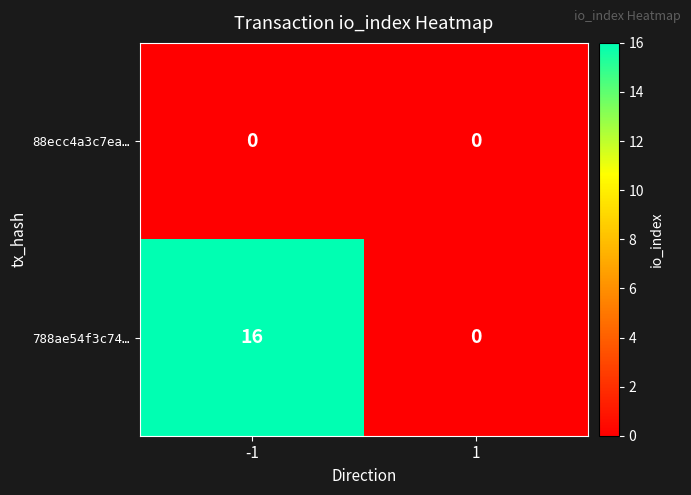

Rank the series by their maximum value, from lowest to highest.

88ecc4a3c7ea…, 788ae54f3c74…